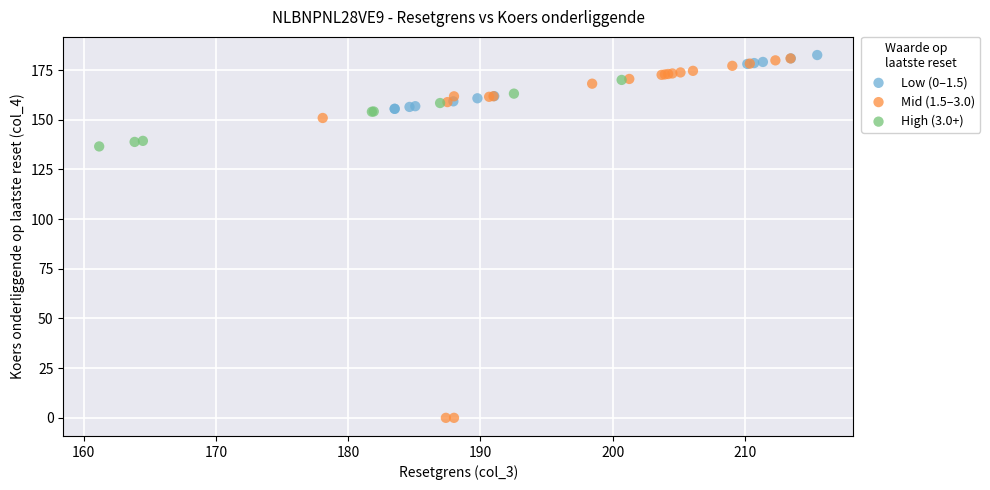

Which series has the largest Y range (max minus min)?

Mid (1.5–3.0)